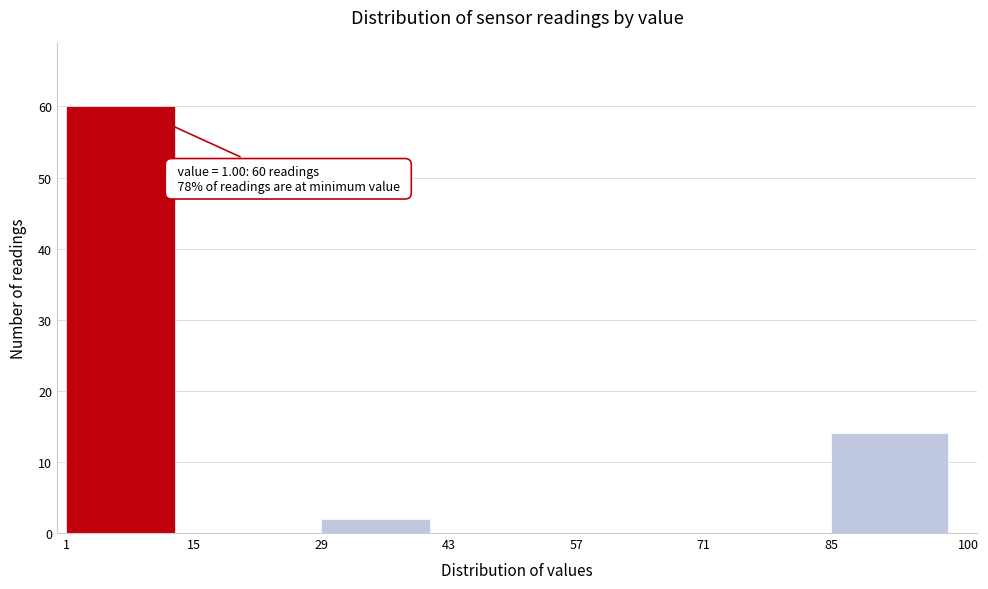

Over which range of the x-axis is the bar tallest?

1 to 15